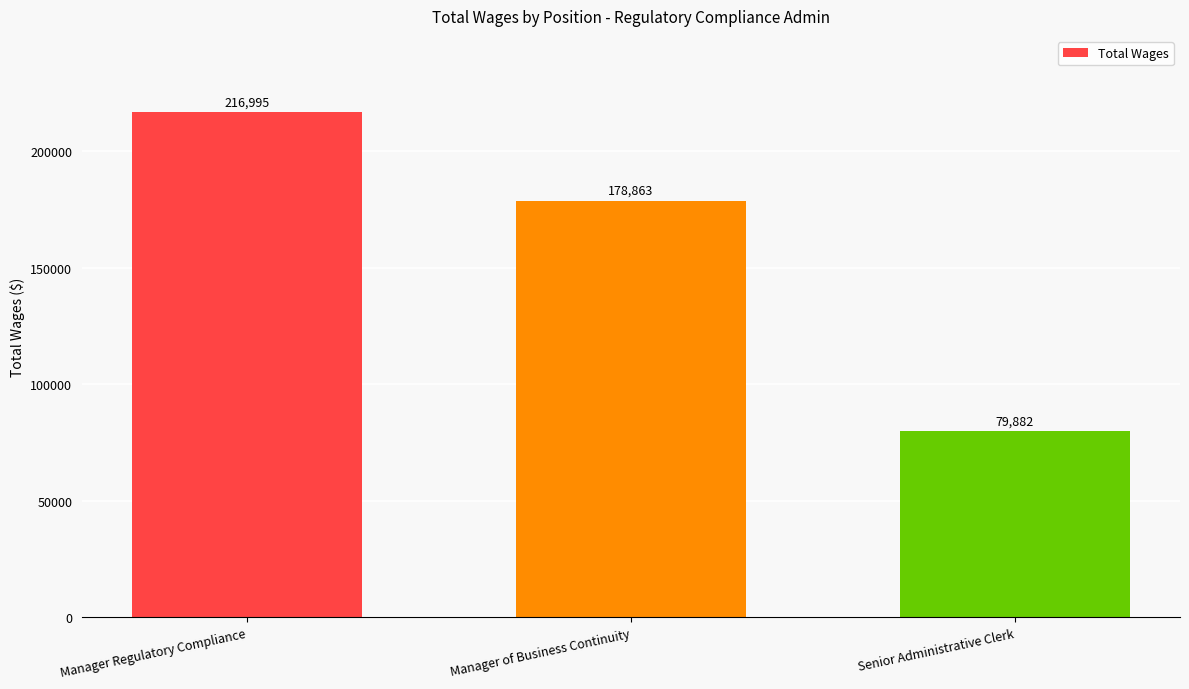

Reading right to left, transcribe all the data shown in this chart.

79882	178863	216995